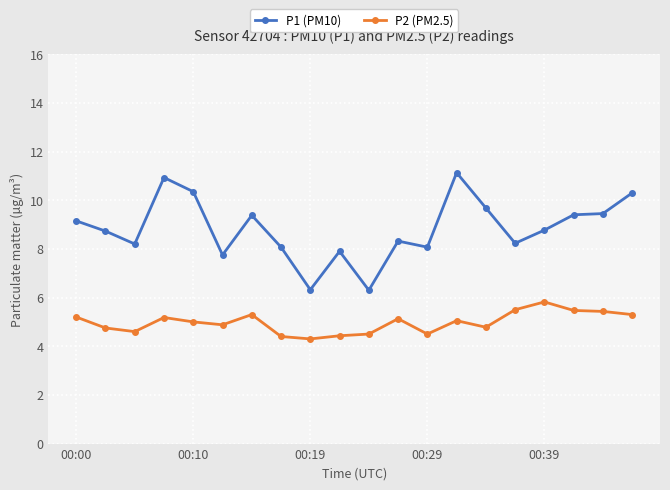

What is the value of the P2 (PM2.5) point at the 2nd from the left?

4.8